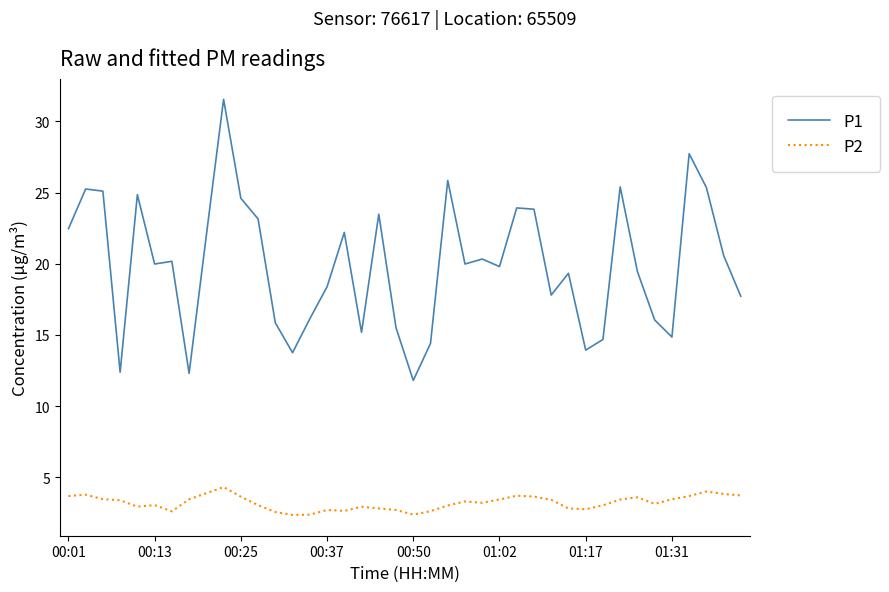

Which series has the largest total across all categories?

P1